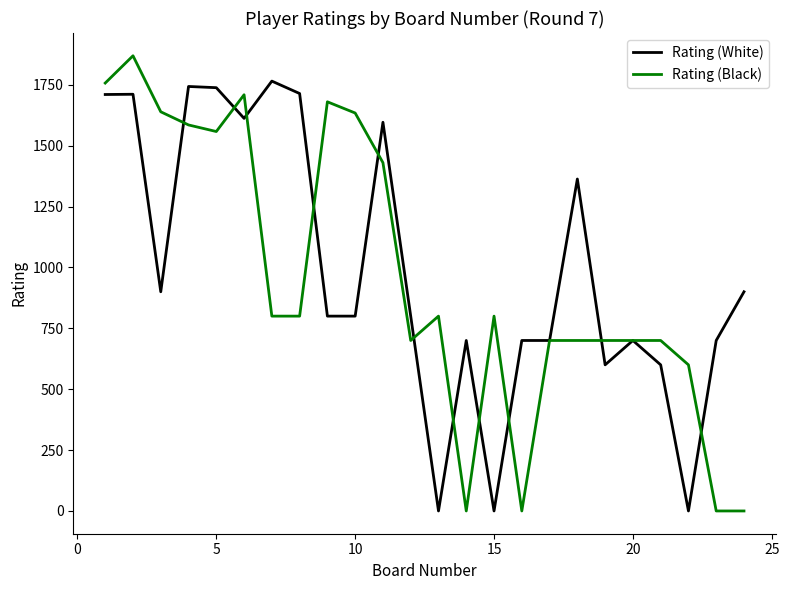

Which series has the largest range (max minus min)?

Rating (Black)